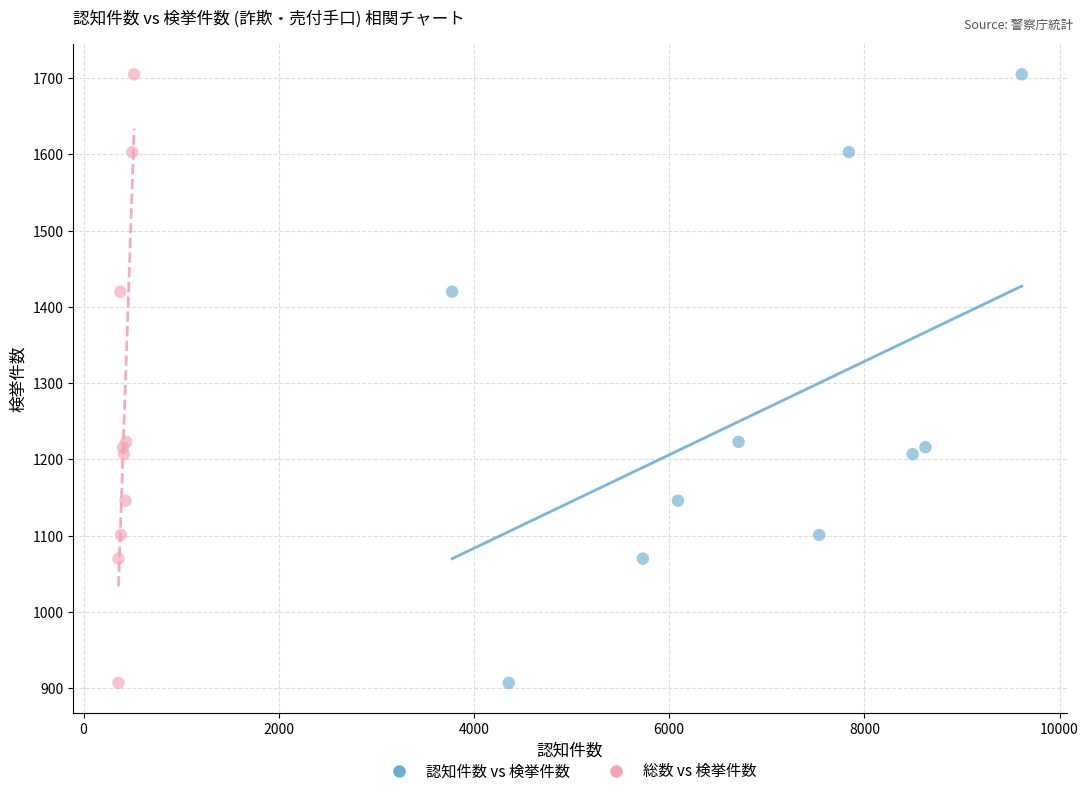

What are all the series names shown in the legend?

認知件数 vs 検挙件数, 総数 vs 検挙件数